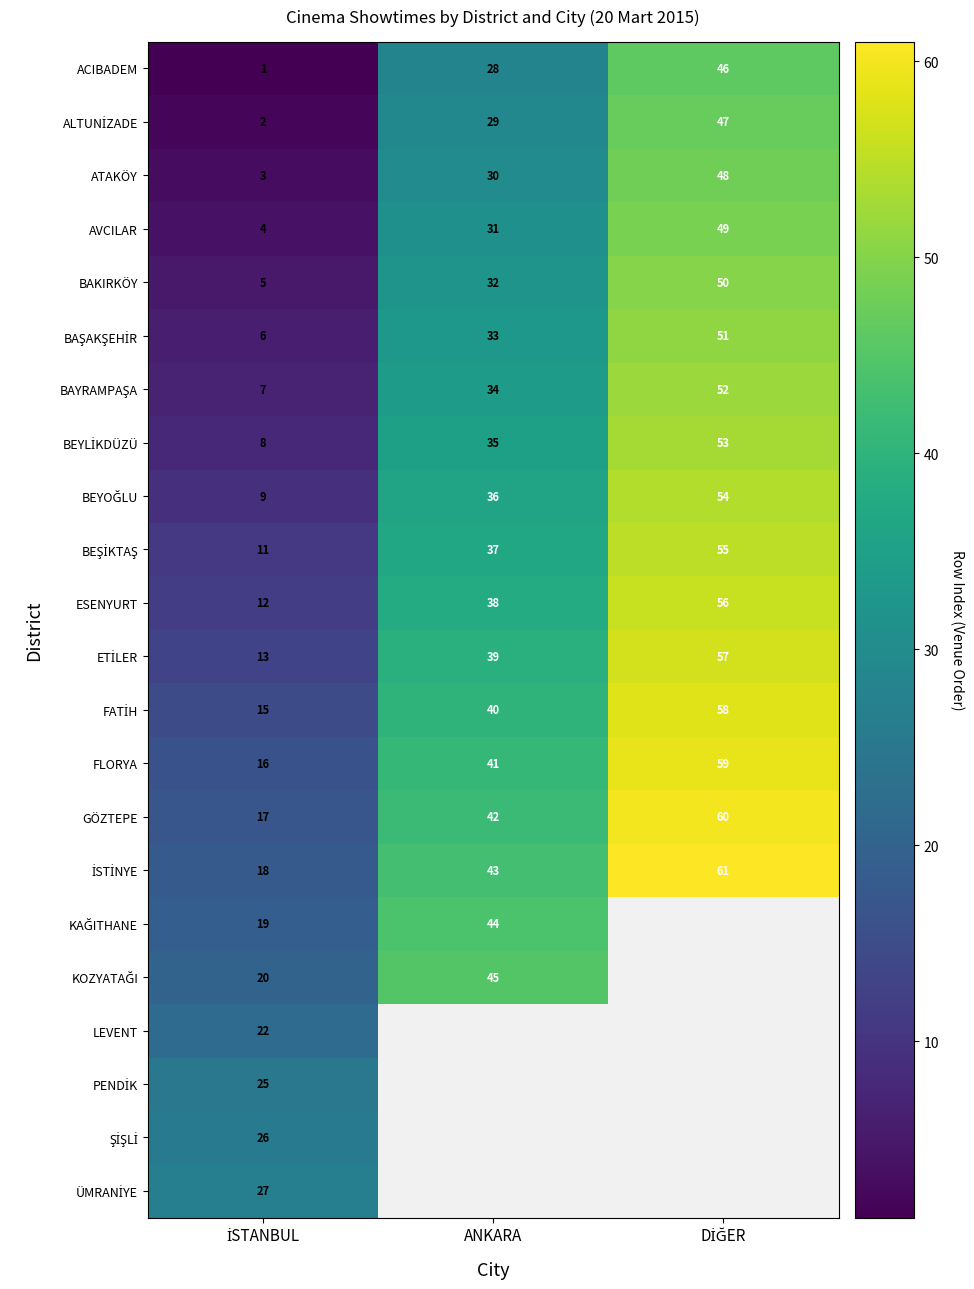

What is the difference between the highest and lowest values at DİĞER?

15.0